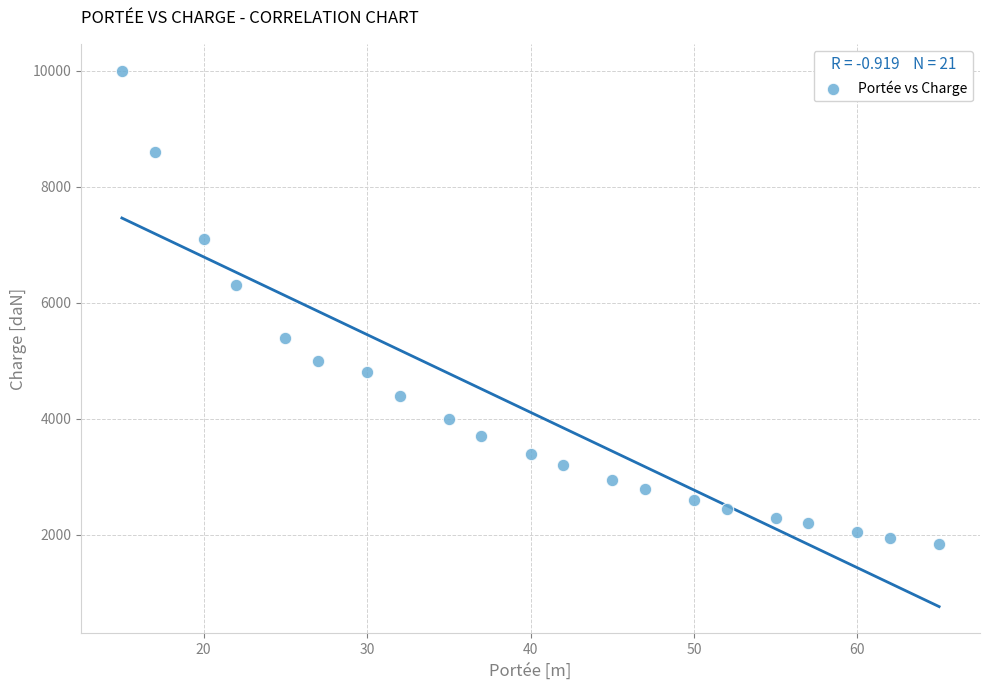

What is the range of X values (max minus min)?

50